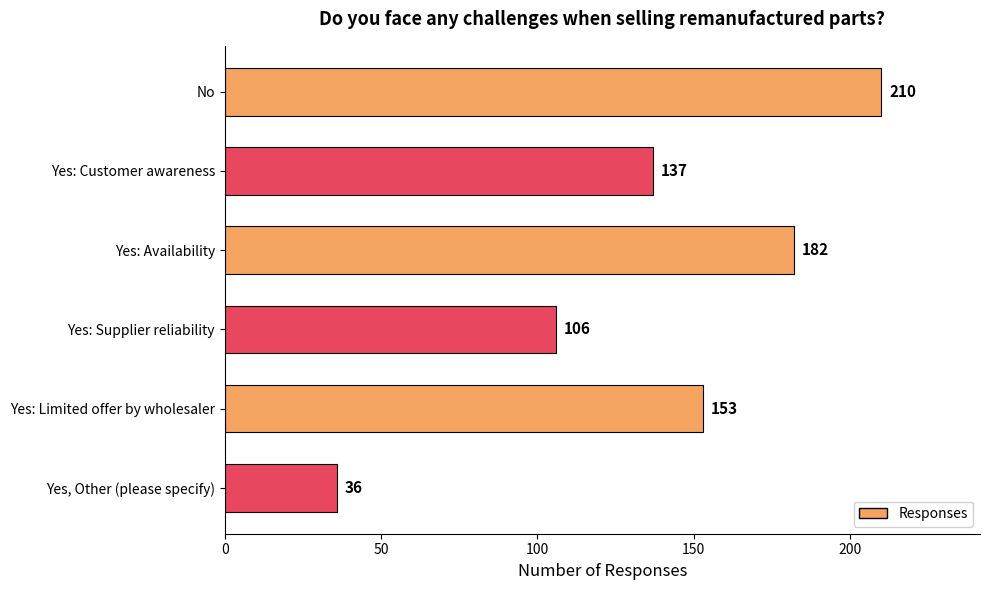

How many distinct data groups are displayed?

1